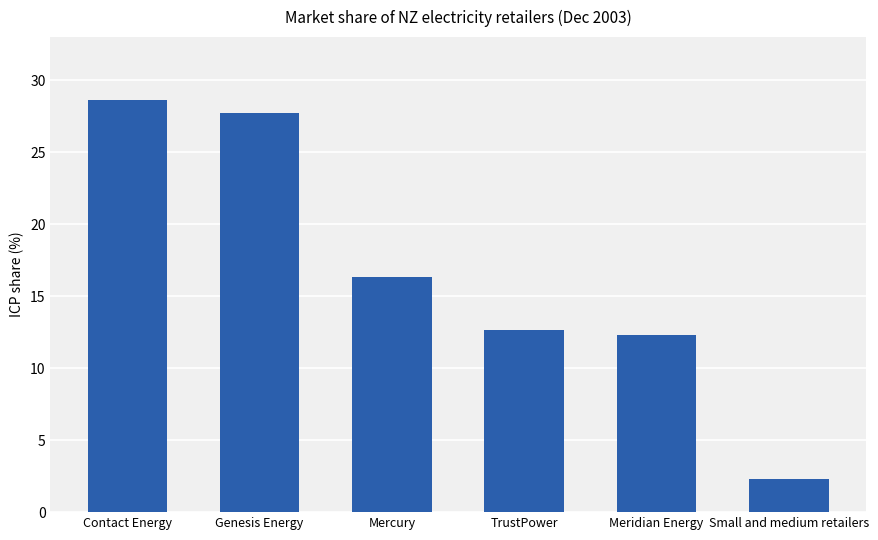

What is the label of the 1st bar from the right?

Small and medium retailers